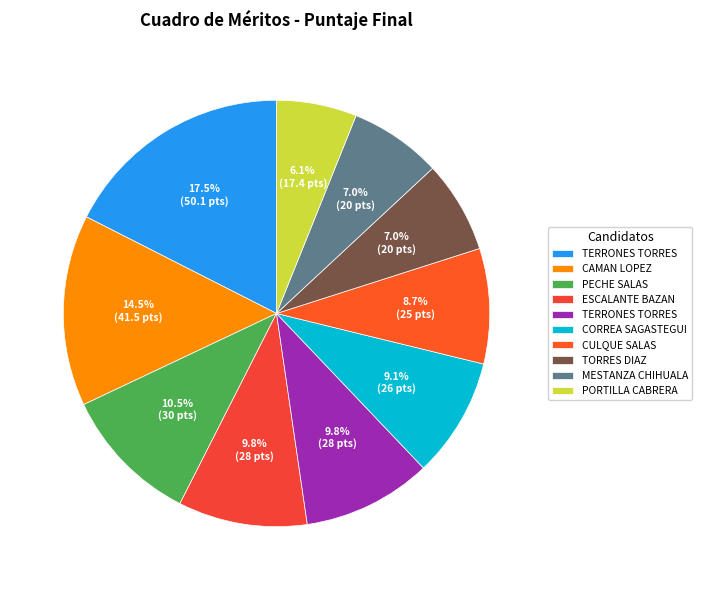

Count the number of slices in the pie.

10